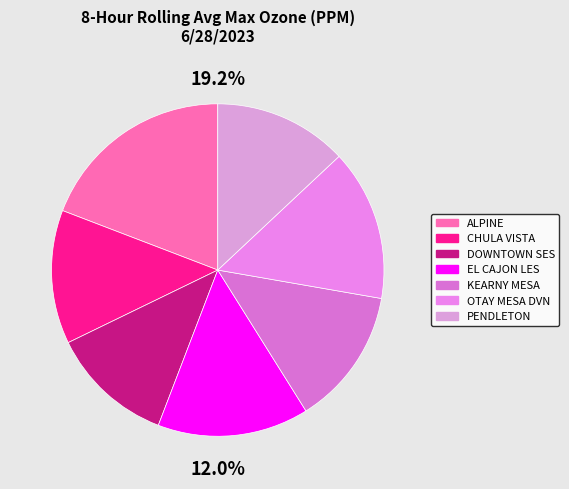

To the nearest percent, what is the combined percentage of ALPINE and EL CAJON LES?

34%